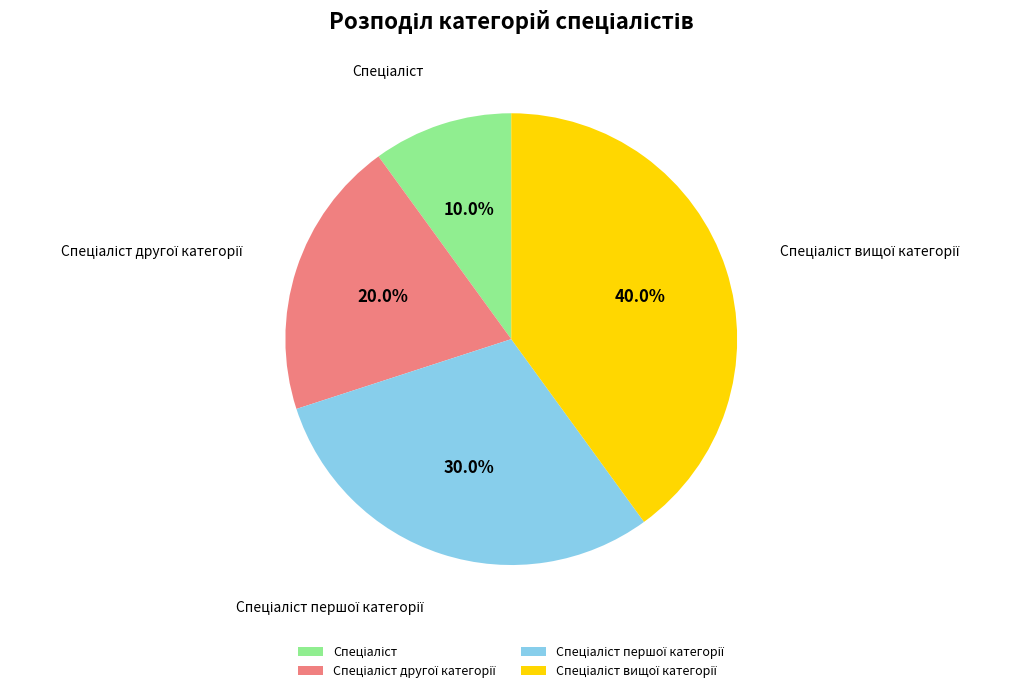

Is there a majority slice in this chart?

No